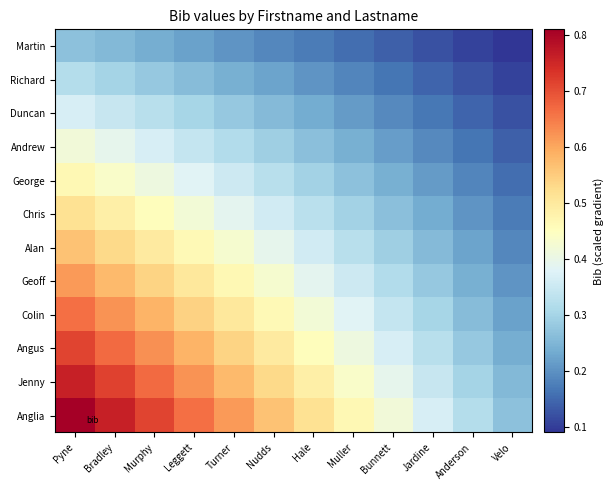

Reading left to right, transcribe all the data shown in this chart.

Martin: Pyne=0.3	Bradley=0.3	Murphy=0.2	Leggett=0.2	Turner=0.2	Nudds=0.2	Hale=0.2	Muller=0.2	Bunnett=0.1	Jardine=0.1	Anderson=0.1	Velo=0.1
Richard: Pyne=0.3	Bradley=0.3	Murphy=0.3	Leggett=0.3	Turner=0.2	Nudds=0.2	Hale=0.2	Muller=0.2	Bunnett=0.2	Jardine=0.1	Anderson=0.1	Velo=0.1
Duncan: Pyne=0.4	Bradley=0.3	Murphy=0.3	Leggett=0.3	Turner=0.3	Nudds=0.3	Hale=0.2	Muller=0.2	Bunnett=0.2	Jardine=0.2	Anderson=0.1	Velo=0.1
Andrew: Pyne=0.4	Bradley=0.4	Murphy=0.4	Leggett=0.3	Turner=0.3	Nudds=0.3	Hale=0.3	Muller=0.2	Bunnett=0.2	Jardine=0.2	Anderson=0.2	Velo=0.1
George: Pyne=0.5	Bradley=0.4	Murphy=0.4	Leggett=0.4	Turner=0.4	Nudds=0.3	Hale=0.3	Muller=0.3	Bunnett=0.2	Jardine=0.2	Anderson=0.2	Velo=0.2
Chris: Pyne=0.5	Bradley=0.5	Murphy=0.5	Leggett=0.4	Turner=0.4	Nudds=0.4	Hale=0.3	Muller=0.3	Bunnett=0.3	Jardine=0.2	Anderson=0.2	Velo=0.2
Alan: Pyne=0.6	Bradley=0.5	Murphy=0.5	Leggett=0.5	Turner=0.4	Nudds=0.4	Hale=0.4	Muller=0.3	Bunnett=0.3	Jardine=0.3	Anderson=0.2	Velo=0.2
Geoff: Pyne=0.6	Bradley=0.6	Murphy=0.5	Leggett=0.5	Turner=0.5	Nudds=0.4	Hale=0.4	Muller=0.4	Bunnett=0.3	Jardine=0.3	Anderson=0.2	Velo=0.2
Colin: Pyne=0.7	Bradley=0.6	Murphy=0.6	Leggett=0.5	Turner=0.5	Nudds=0.5	Hale=0.4	Muller=0.4	Bunnett=0.3	Jardine=0.3	Anderson=0.3	Velo=0.2
Angus: Pyne=0.7	Bradley=0.7	Murphy=0.6	Leggett=0.6	Turner=0.5	Nudds=0.5	Hale=0.5	Muller=0.4	Bunnett=0.4	Jardine=0.3	Anderson=0.3	Velo=0.2
Jenny: Pyne=0.8	Bradley=0.7	Murphy=0.7	Leggett=0.6	Turner=0.6	Nudds=0.5	Hale=0.5	Muller=0.4	Bunnett=0.4	Jardine=0.3	Anderson=0.3	Velo=0.3
Anglia: Pyne=0.8	Bradley=0.8	Murphy=0.7	Leggett=0.7	Turner=0.6	Nudds=0.6	Hale=0.5	Muller=0.5	Bunnett=0.4	Jardine=0.4	Anderson=0.3	Velo=0.3